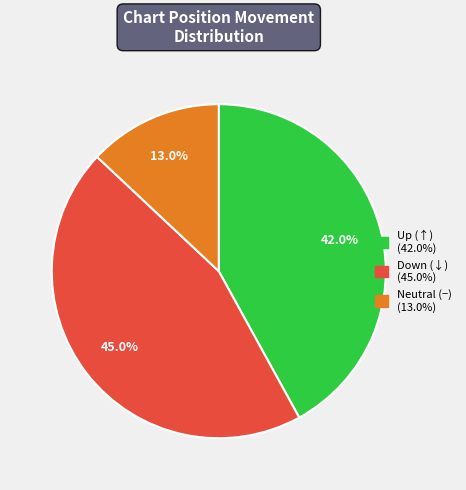

Is there a majority slice in this chart?

No